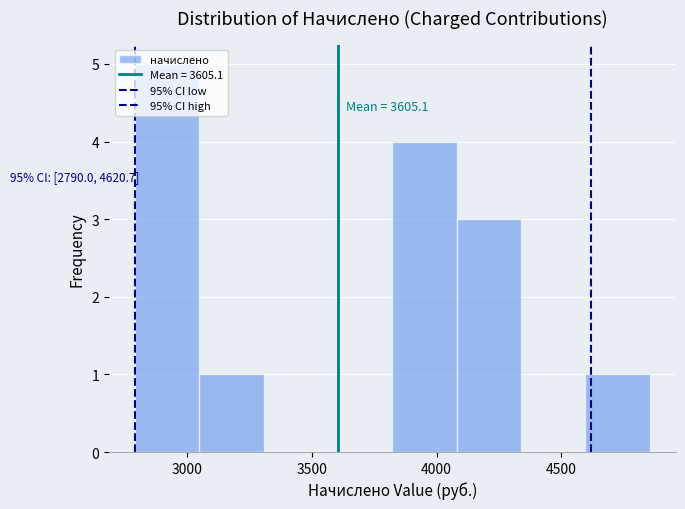

Which range on the x-axis has the tallest bar?

2800 to 3050